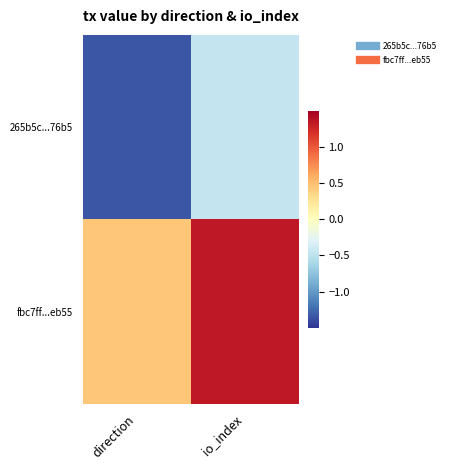

What is the total value across all series at io_index?

0.9